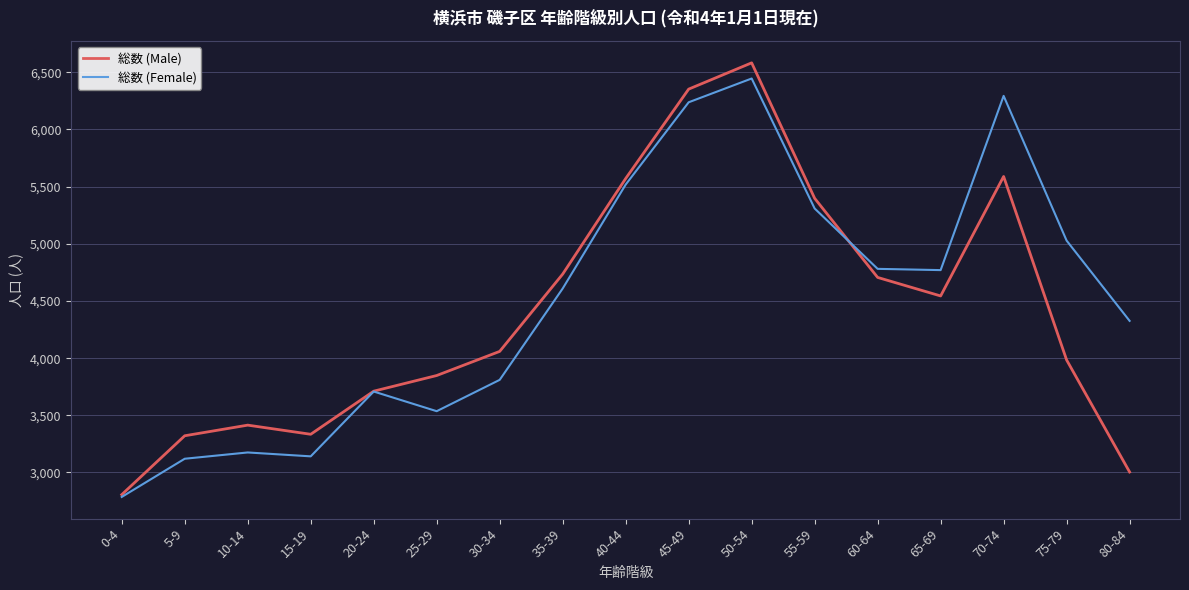

At which category does 総数 (Female) reach its first local valley?

15-19